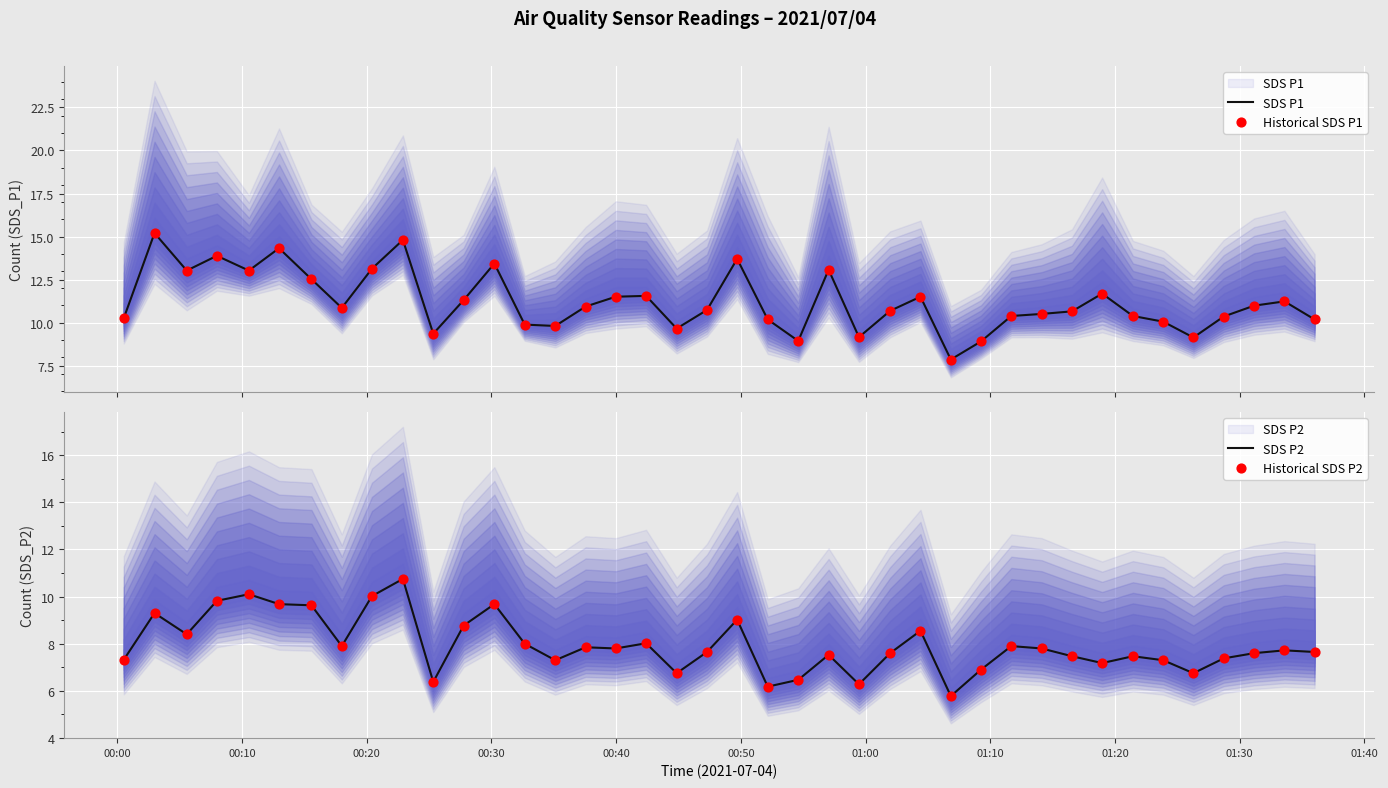

Which series has the widest spread of Y values?

SDS P1